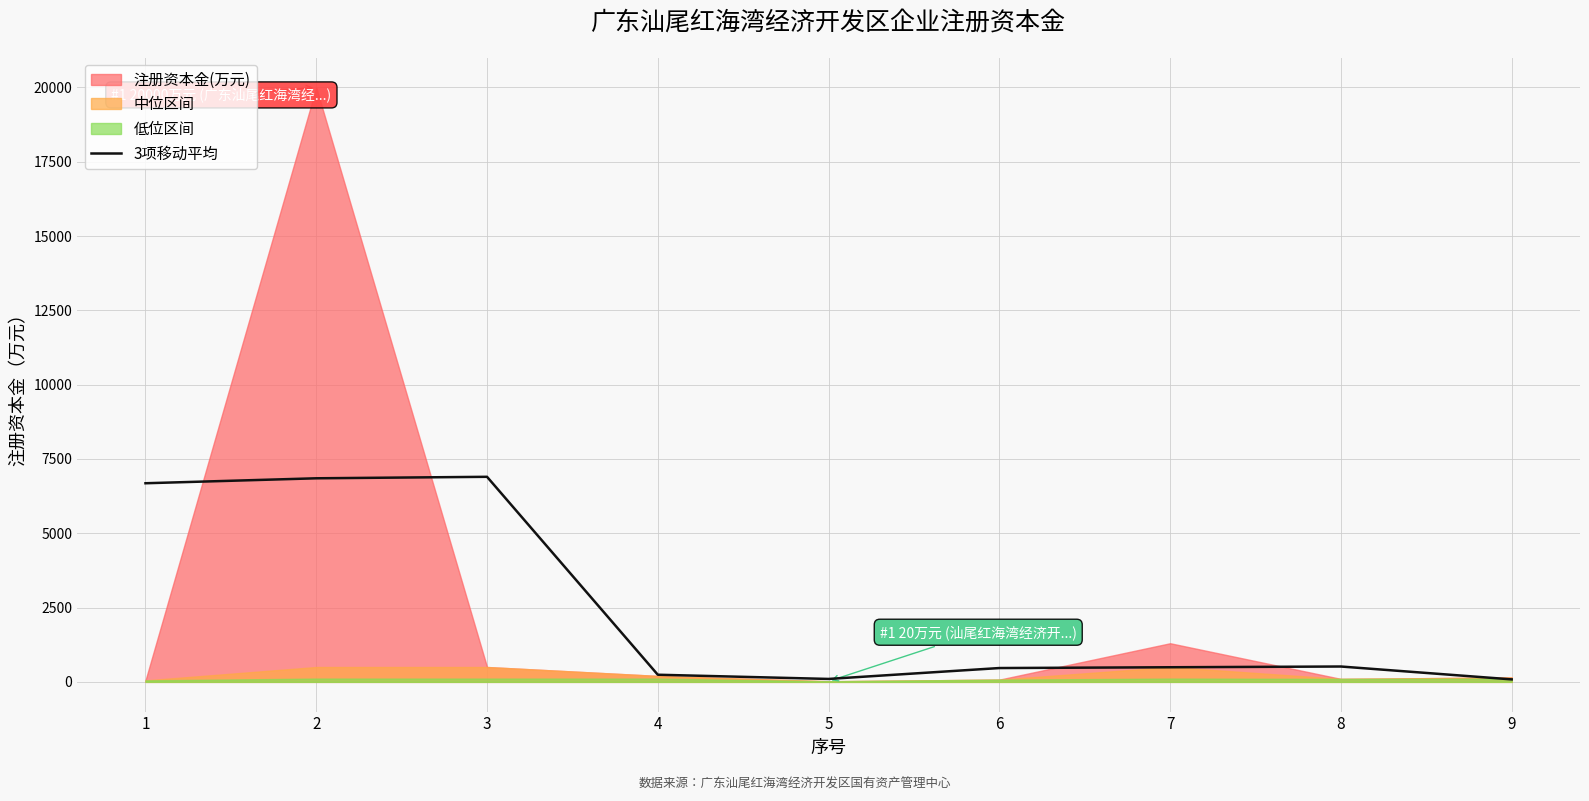

Which has a higher value, 3 or 1?

3